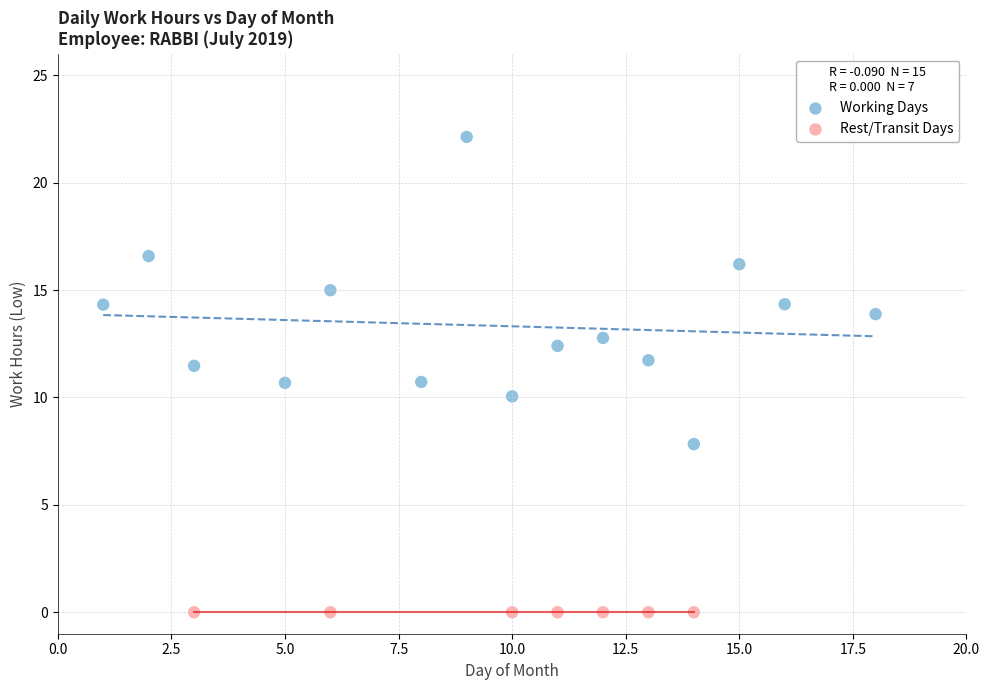

Which series contains the highest Y value?

Working Days